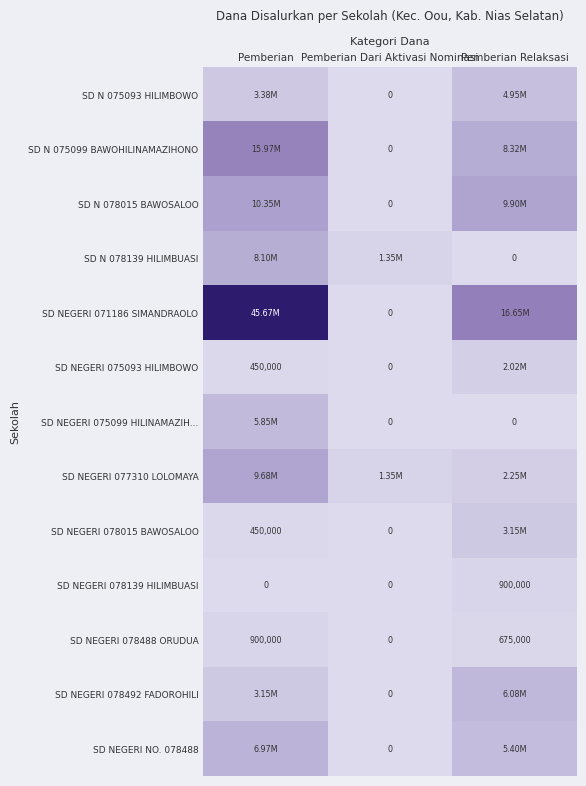

At which category is the sum across all series the highest?

Pemberian